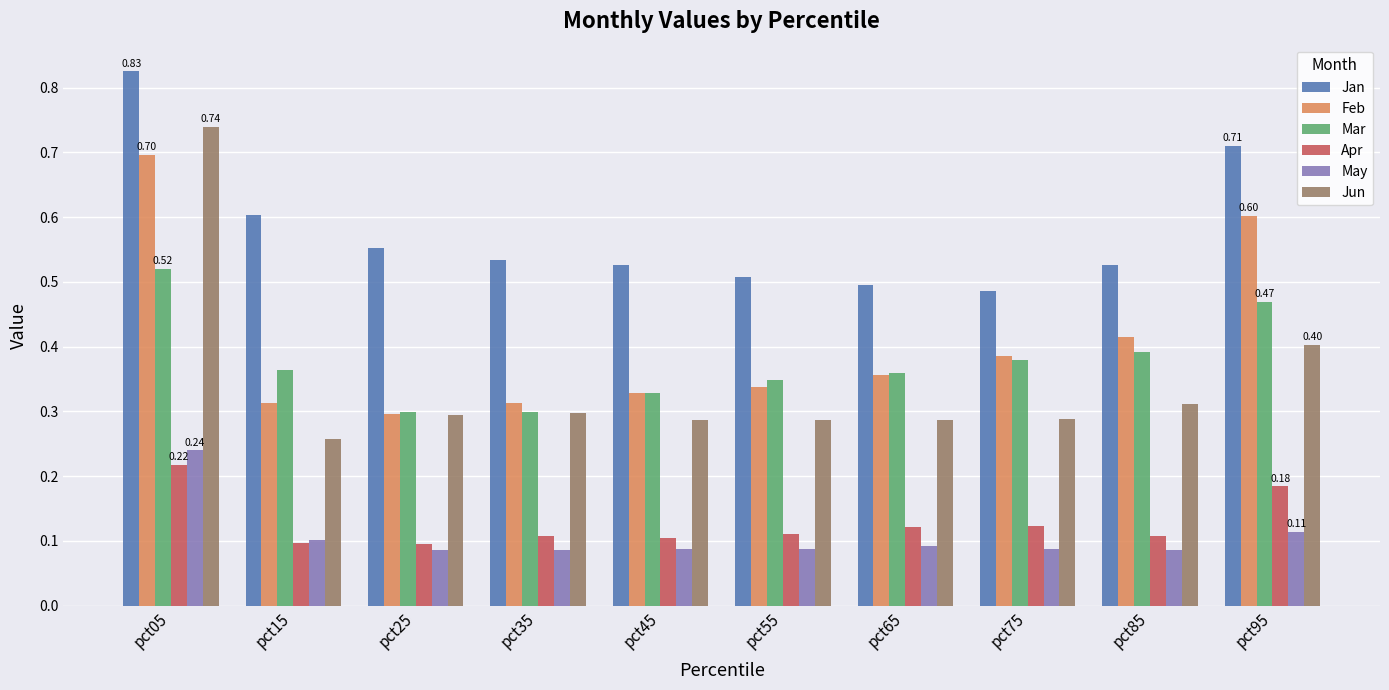

Which series has the largest range (max minus min)?

Jun